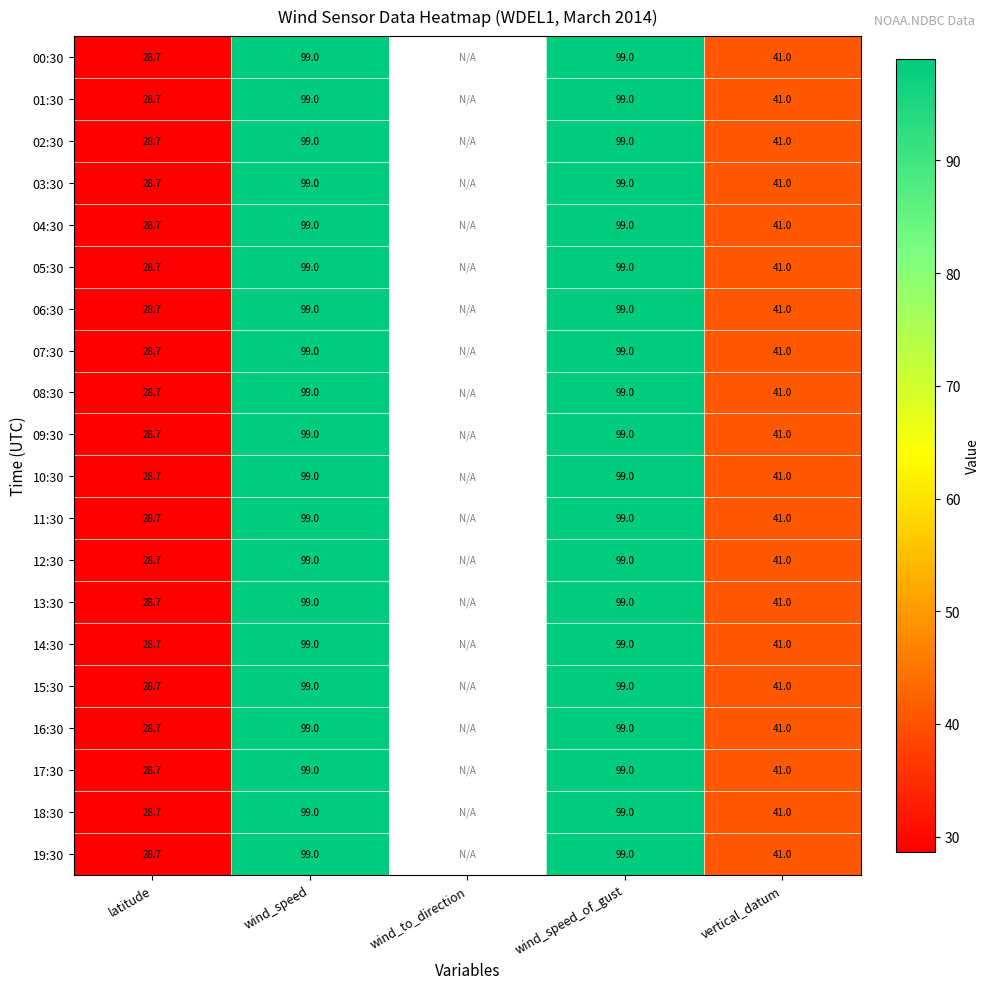

Is it true that 19:30 equals 19.6 at vertical_datum?

False